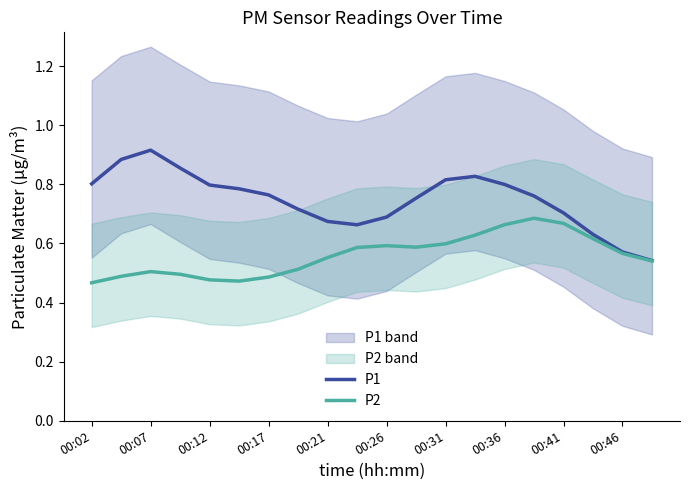

What is the average value of the P2 series?

0.6